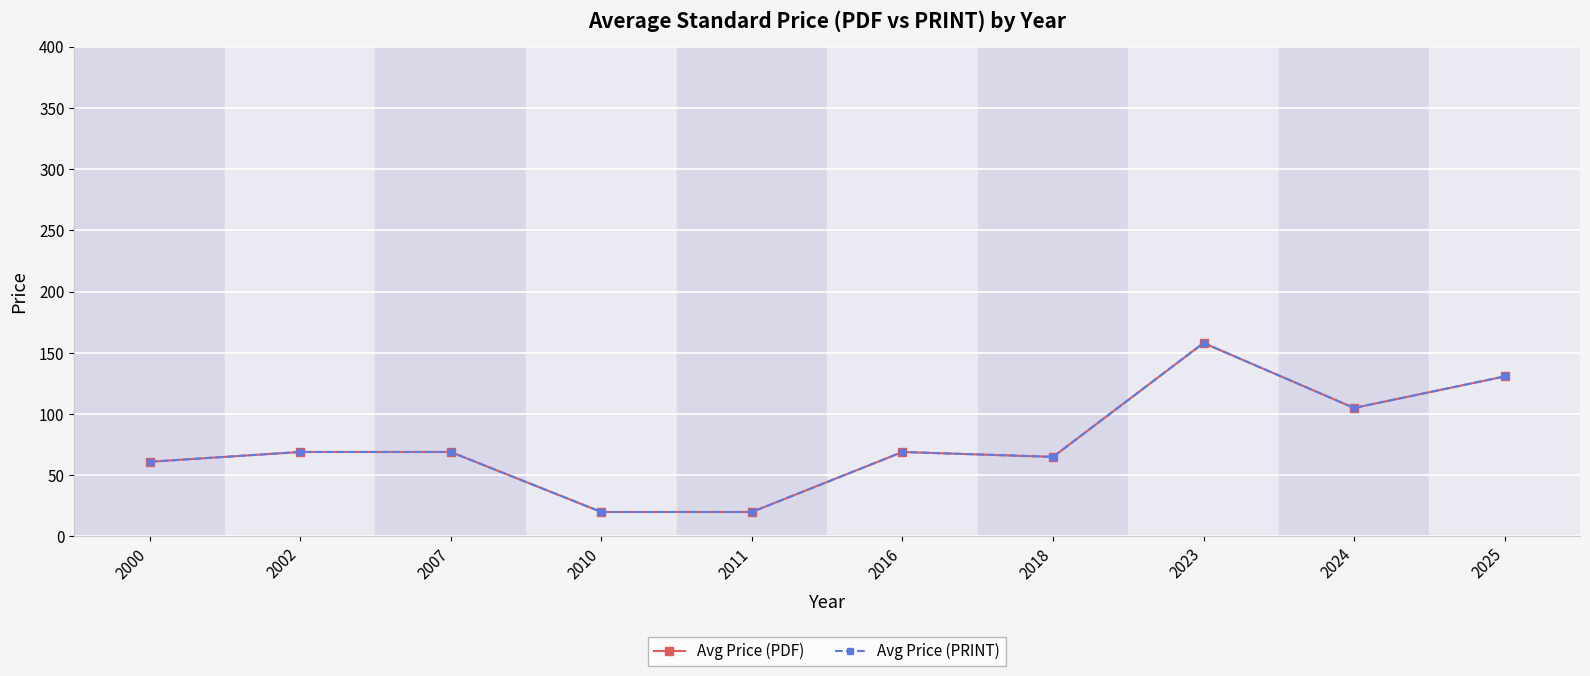

Reading right to left, transcribe all the data shown in this chart.

Avg Price (PDF): 2025=130.7	2024=104.9	2023=158.0	2018=65.0	2016=69.0	2011=20.0	2010=20.0	2007=69.0	2002=69.0	2000=61.0
Avg Price (PRINT): 2025=130.7	2024=104.9	2023=158.0	2018=65.0	2016=69.0	2011=20.0	2010=20.0	2007=69.0	2002=69.0	2000=61.0